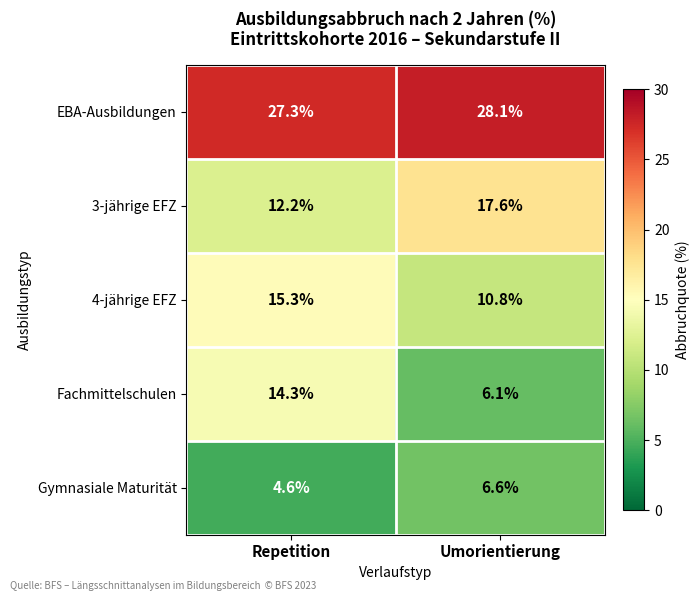

Between Repetition and Umorientierung, which series saw the biggest shift?

Fachmittelschulen